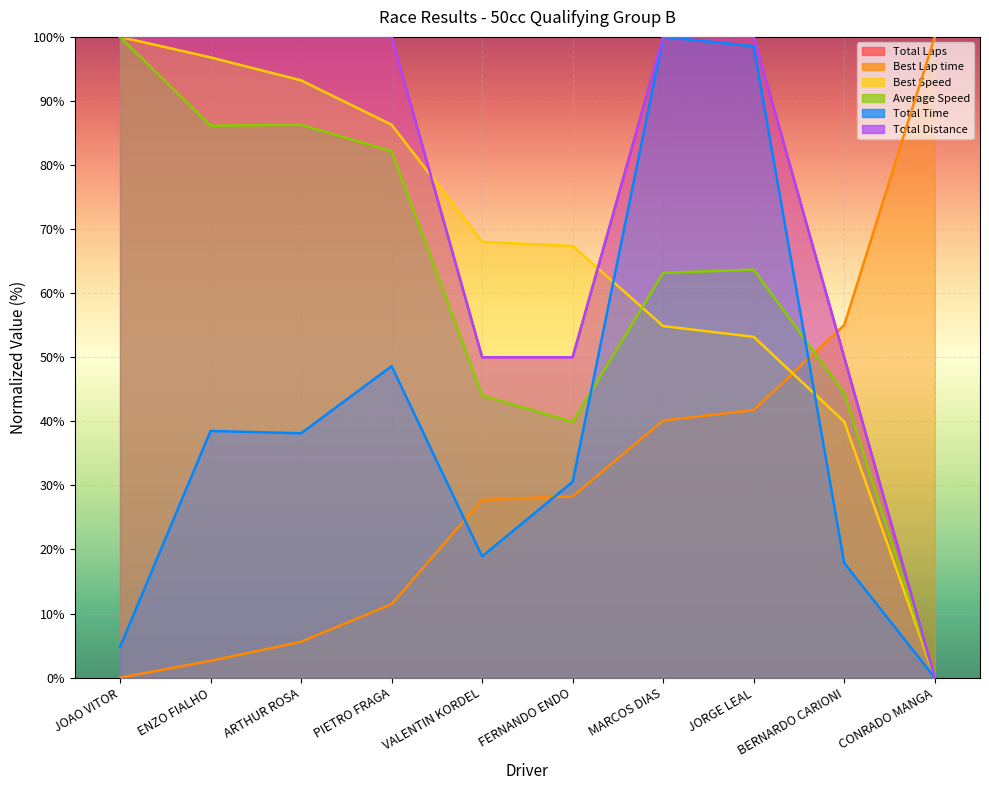

What is the value of the Total Time point at the 5th from the left?

18.9